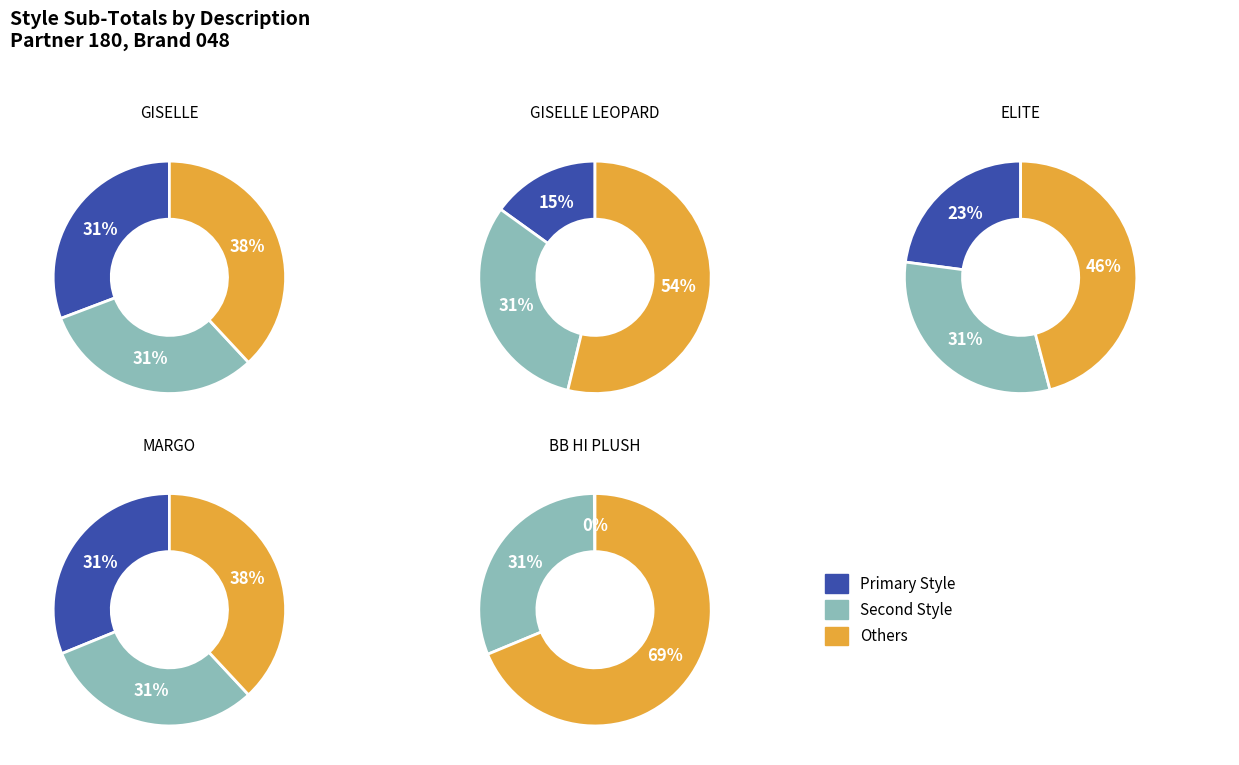

How many segments does this pie chart have?

5